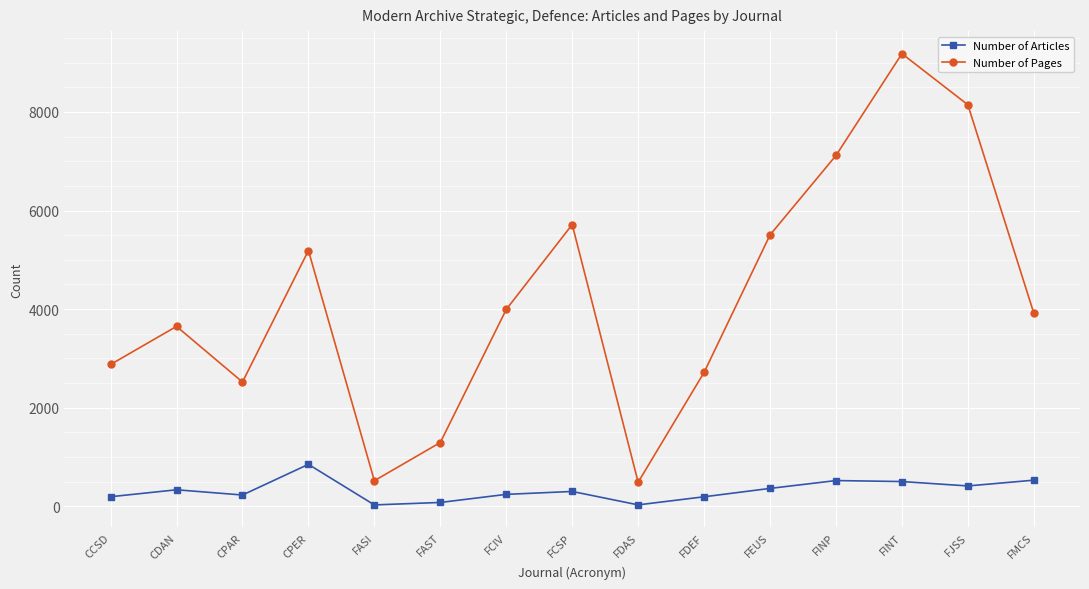

What is the sum of all Number of Articles values?

4795